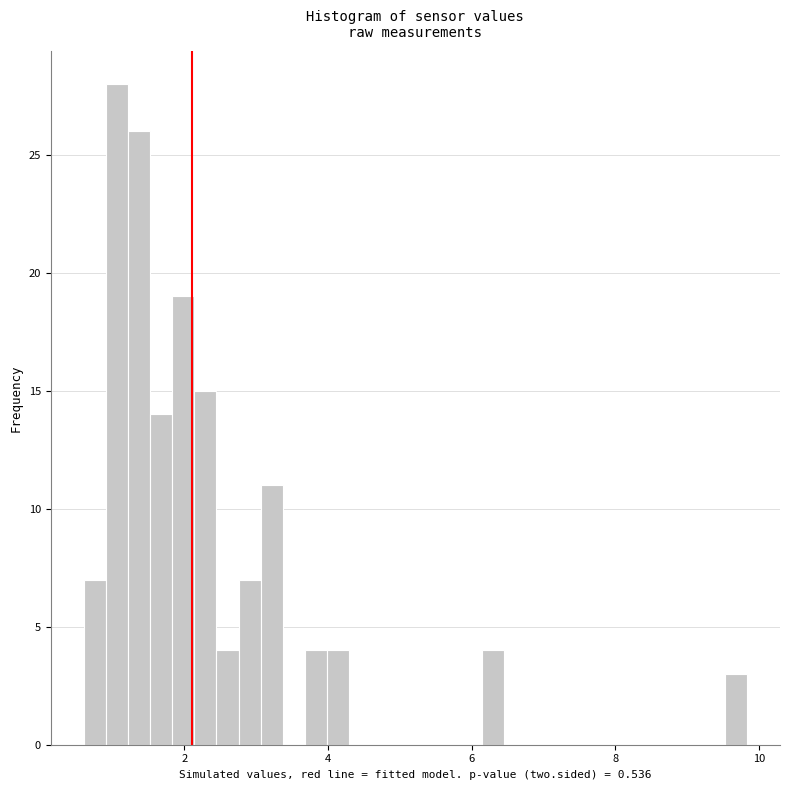

Read against the x-axis, roughly where is the centre of the tallest bar?

1.0